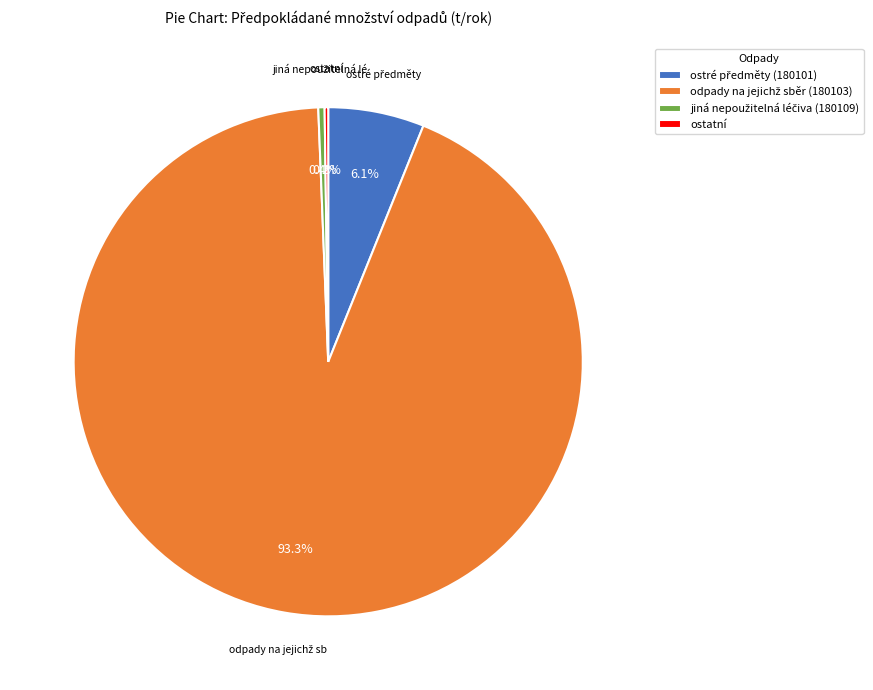

Is there a majority slice in this chart?

Yes